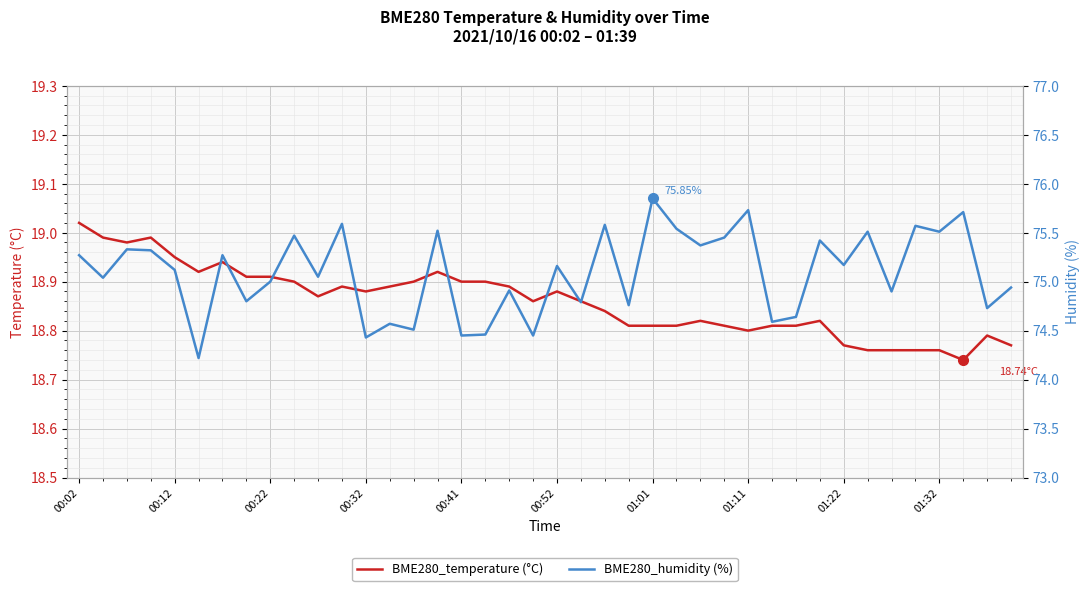

True or false: BME280_temperature (°C) and BME280_humidity (%) cross at least once.

False